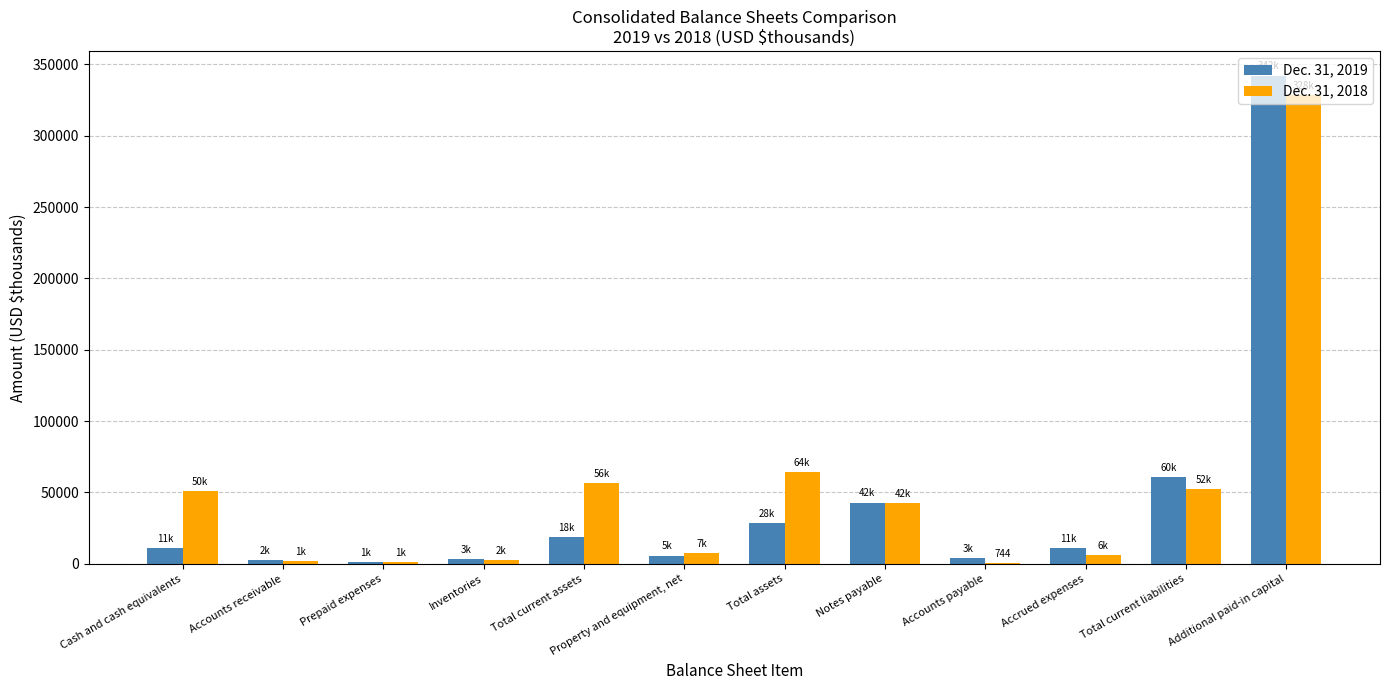

True or false: Dec. 31, 2019 has a value of 3753 at Accounts payable.

True